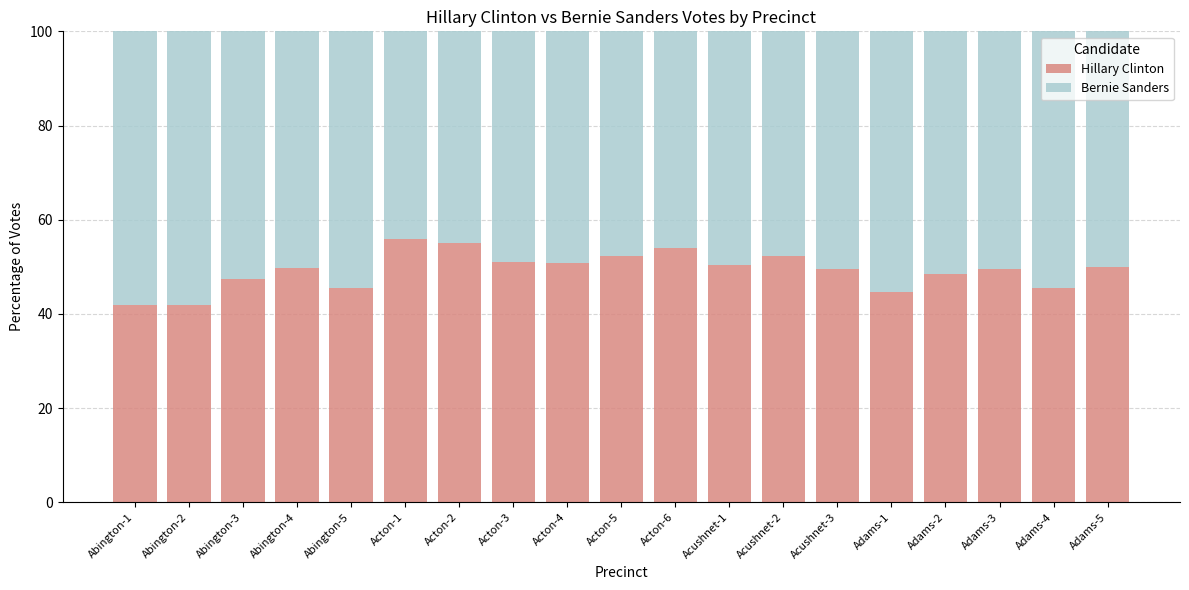

What is the difference between the maximum and minimum values in the Hillary Clinton series?

14.1